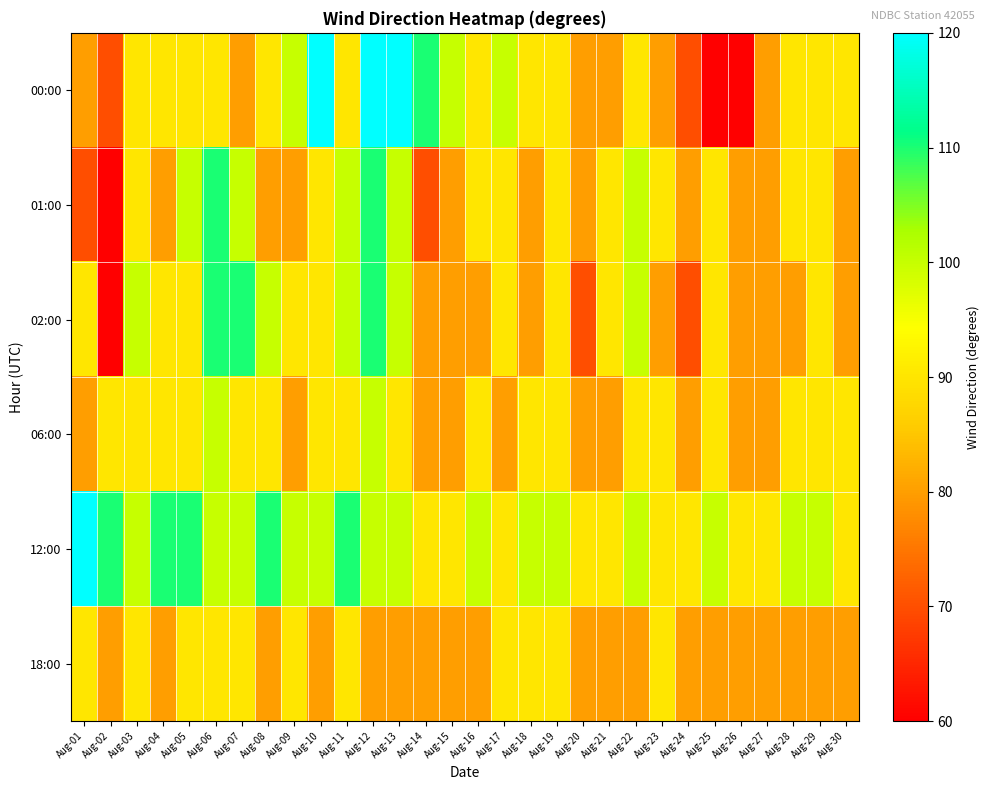

Reading left to right, transcribe all the data shown in this chart.

00:00: Aug-01=80	Aug-02=70	Aug-03=90	Aug-04=90	Aug-05=90	Aug-06=90	Aug-07=80	Aug-08=90	Aug-09=100	Aug-10=120	Aug-11=90	Aug-12=120	Aug-13=120	Aug-14=110	Aug-15=100	Aug-16=90	Aug-17=100	Aug-18=90	Aug-19=90	Aug-20=80	Aug-21=80	Aug-22=90	Aug-23=80	Aug-24=70	Aug-25=60	Aug-26=60	Aug-27=80	Aug-28=90	Aug-29=90	Aug-30=90
01:00: Aug-01=70	Aug-02=60	Aug-03=90	Aug-04=80	Aug-05=100	Aug-06=110	Aug-07=100	Aug-08=80	Aug-09=80	Aug-10=90	Aug-11=100	Aug-12=110	Aug-13=100	Aug-14=70	Aug-15=80	Aug-16=90	Aug-17=90	Aug-18=80	Aug-19=90	Aug-20=80	Aug-21=90	Aug-22=100	Aug-23=90	Aug-24=80	Aug-25=90	Aug-26=80	Aug-27=80	Aug-28=90	Aug-29=90	Aug-30=80
02:00: Aug-01=90	Aug-02=60	Aug-03=100	Aug-04=90	Aug-05=90	Aug-06=110	Aug-07=110	Aug-08=100	Aug-09=90	Aug-10=90	Aug-11=100	Aug-12=110	Aug-13=100	Aug-14=80	Aug-15=80	Aug-16=80	Aug-17=90	Aug-18=80	Aug-19=90	Aug-20=70	Aug-21=90	Aug-22=100	Aug-23=80	Aug-24=70	Aug-25=90	Aug-26=80	Aug-27=80	Aug-28=80	Aug-29=90	Aug-30=80
06:00: Aug-01=80	Aug-02=90	Aug-03=90	Aug-04=90	Aug-05=90	Aug-06=100	Aug-07=90	Aug-08=90	Aug-09=80	Aug-10=90	Aug-11=90	Aug-12=100	Aug-13=90	Aug-14=80	Aug-15=80	Aug-16=90	Aug-17=80	Aug-18=90	Aug-19=90	Aug-20=80	Aug-21=80	Aug-22=90	Aug-23=90	Aug-24=80	Aug-25=90	Aug-26=80	Aug-27=80	Aug-28=90	Aug-29=90	Aug-30=90
12:00: Aug-01=120	Aug-02=110	Aug-03=100	Aug-04=110	Aug-05=110	Aug-06=100	Aug-07=100	Aug-08=110	Aug-09=100	Aug-10=100	Aug-11=110	Aug-12=100	Aug-13=100	Aug-14=90	Aug-15=90	Aug-16=100	Aug-17=90	Aug-18=100	Aug-19=100	Aug-20=90	Aug-21=90	Aug-22=100	Aug-23=90	Aug-24=90	Aug-25=100	Aug-26=90	Aug-27=90	Aug-28=100	Aug-29=100	Aug-30=90
18:00: Aug-01=90	Aug-02=80	Aug-03=90	Aug-04=80	Aug-05=90	Aug-06=90	Aug-07=90	Aug-08=80	Aug-09=90	Aug-10=80	Aug-11=90	Aug-12=80	Aug-13=80	Aug-14=80	Aug-15=80	Aug-16=80	Aug-17=90	Aug-18=90	Aug-19=90	Aug-20=80	Aug-21=80	Aug-22=80	Aug-23=90	Aug-24=80	Aug-25=80	Aug-26=80	Aug-27=80	Aug-28=80	Aug-29=80	Aug-30=80